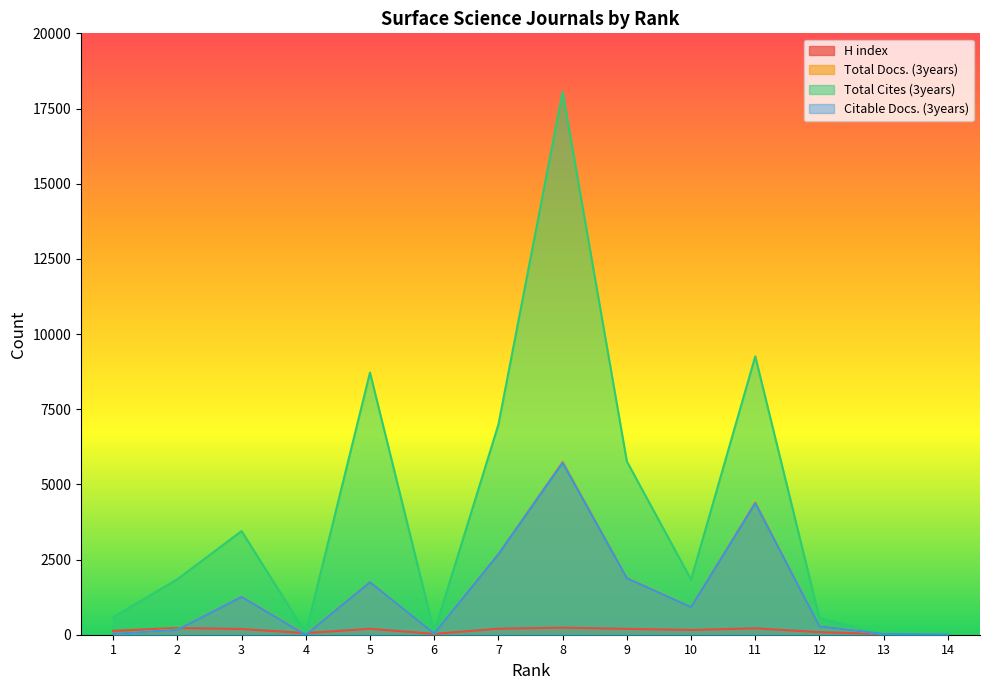

What is the value of the H index point at the 4th from the left?

54